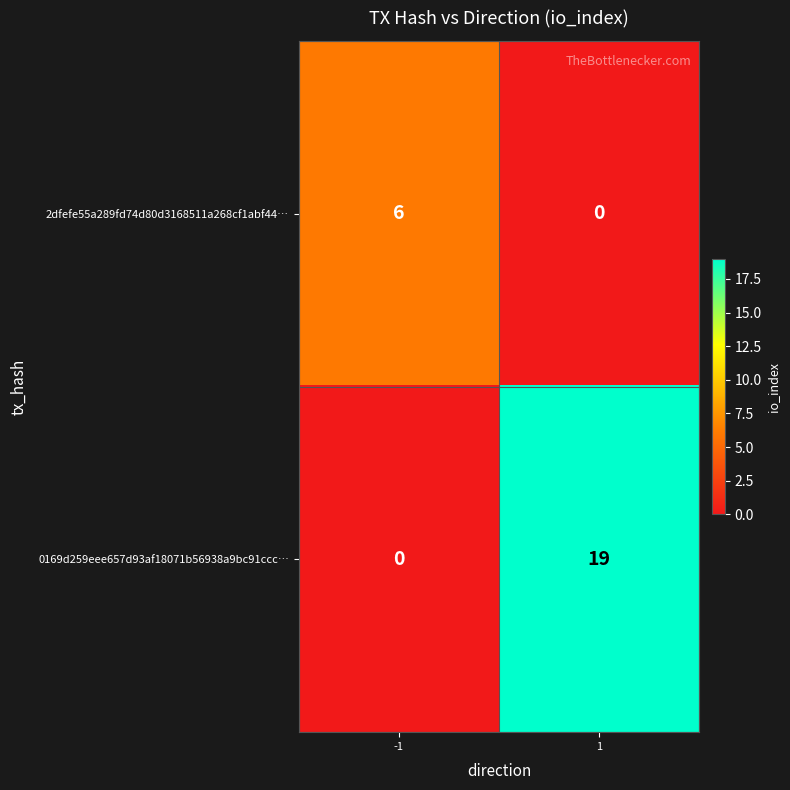

What is the sum of all 0169d259eee657d93af18071b56938a9bc91ccc… values?

19